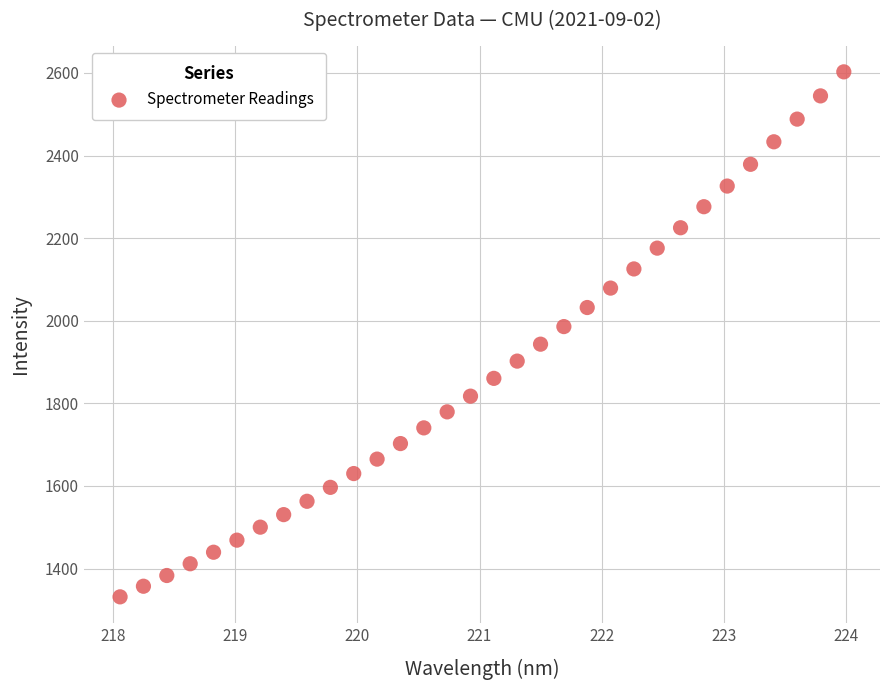

What is the range of Y values (max minus min)?

1271.2